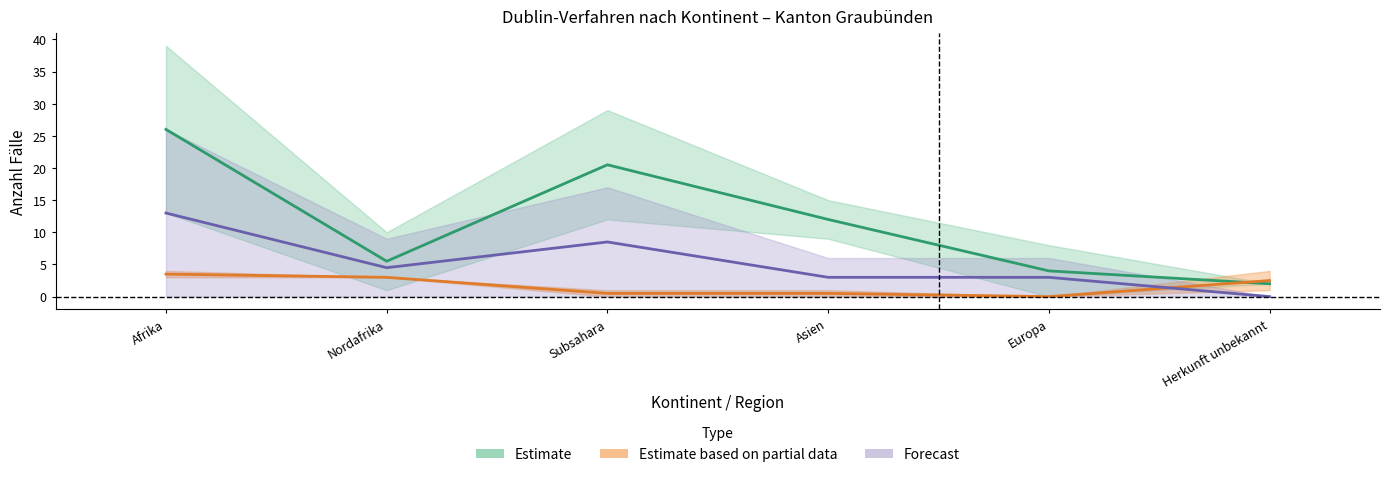

At which label is In-Verfahren Erledigungen closest to 14?

Asien